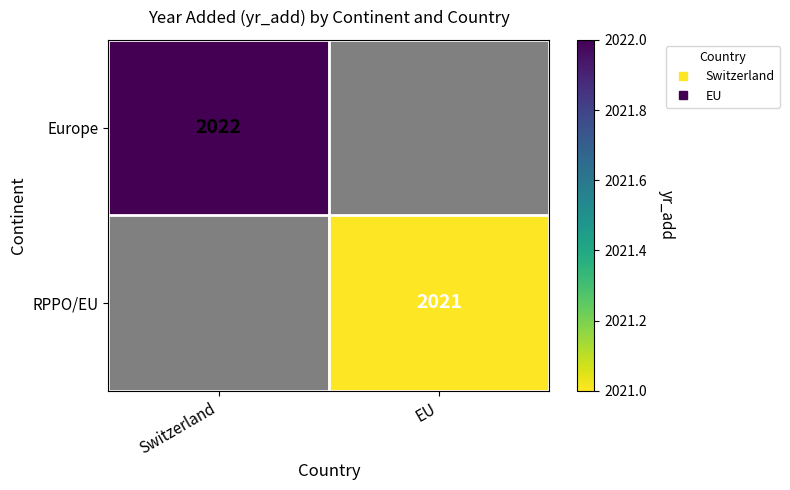

What is the greatest value displayed?

2022.0